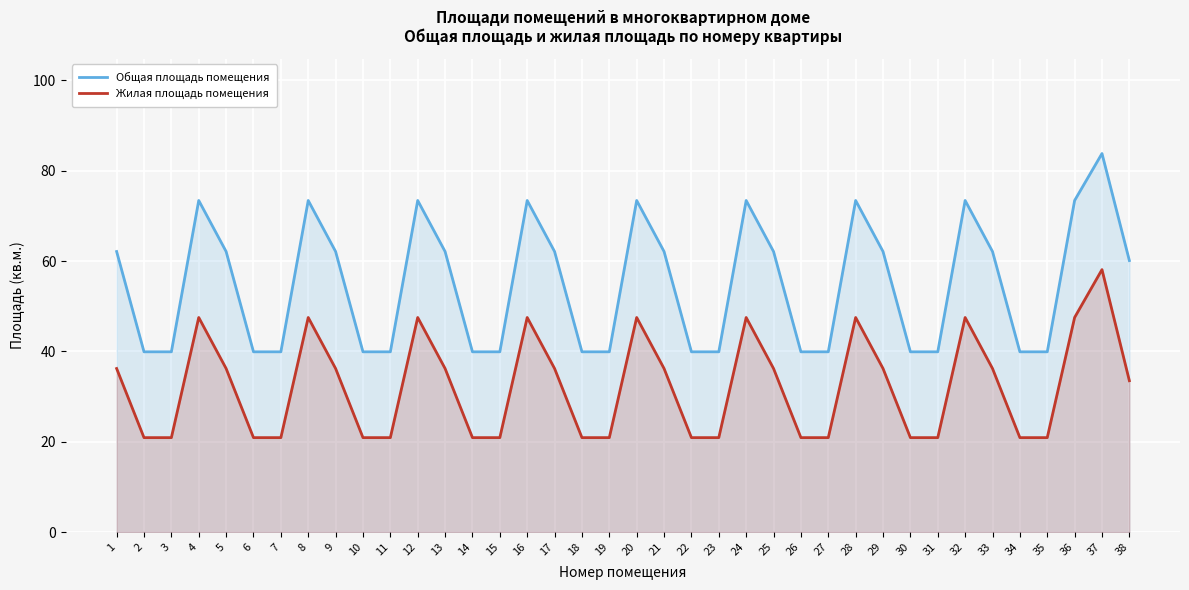

Reading right to left, list all the values displayed in this chart.

Общая площадь помещения: 60.1	83.8	73.4	39.9	39.9	62.1	73.4	39.9	39.9	62.1	73.4	39.9	39.9	62.1	73.4	39.9	39.9	62.1	73.4	39.9	39.9	62.1	73.4	39.9	39.9	62.1	73.4	39.9	39.9	62.1	73.4	39.9	39.9	62.1	73.4	39.9	39.9	62.1
Жилая площадь помещения: 33.5	58.1	47.5	20.9	20.9	36.2	47.5	20.9	20.9	36.2	47.5	20.9	20.9	36.2	47.5	20.9	20.9	36.2	47.5	20.9	20.9	36.2	47.5	20.9	20.9	36.2	47.5	20.9	20.9	36.2	47.5	20.9	20.9	36.2	47.5	20.9	20.9	36.2